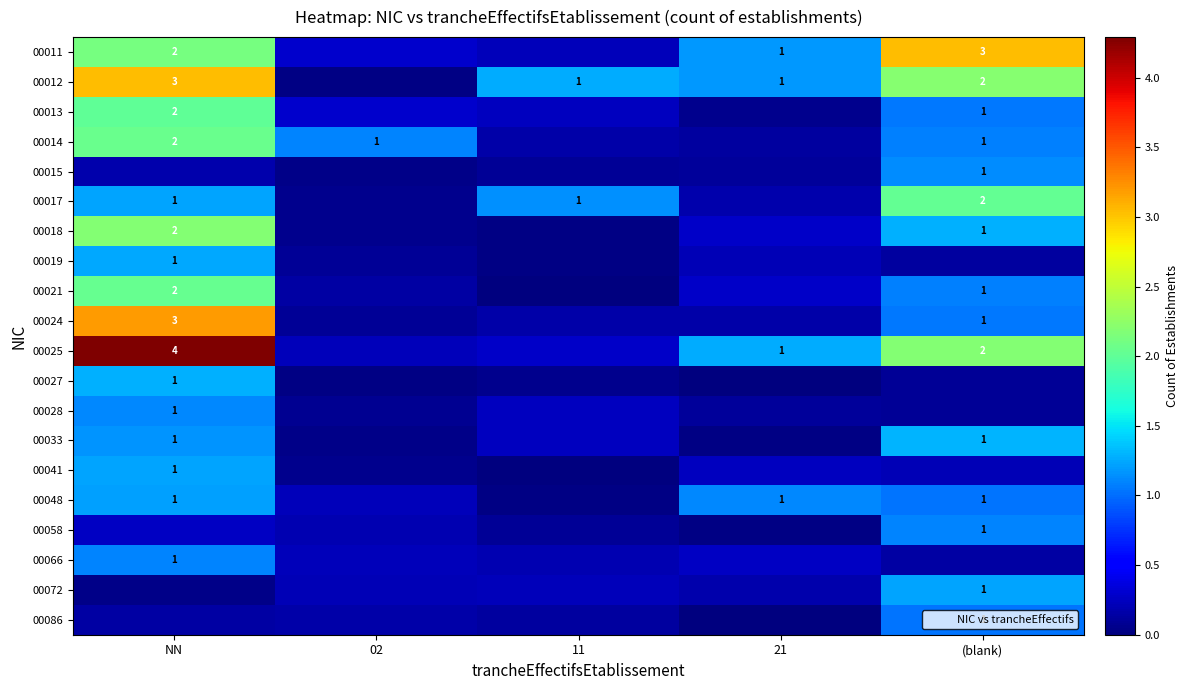

What is the difference between the maximum and second lowest values in the 00017 series?

1.8